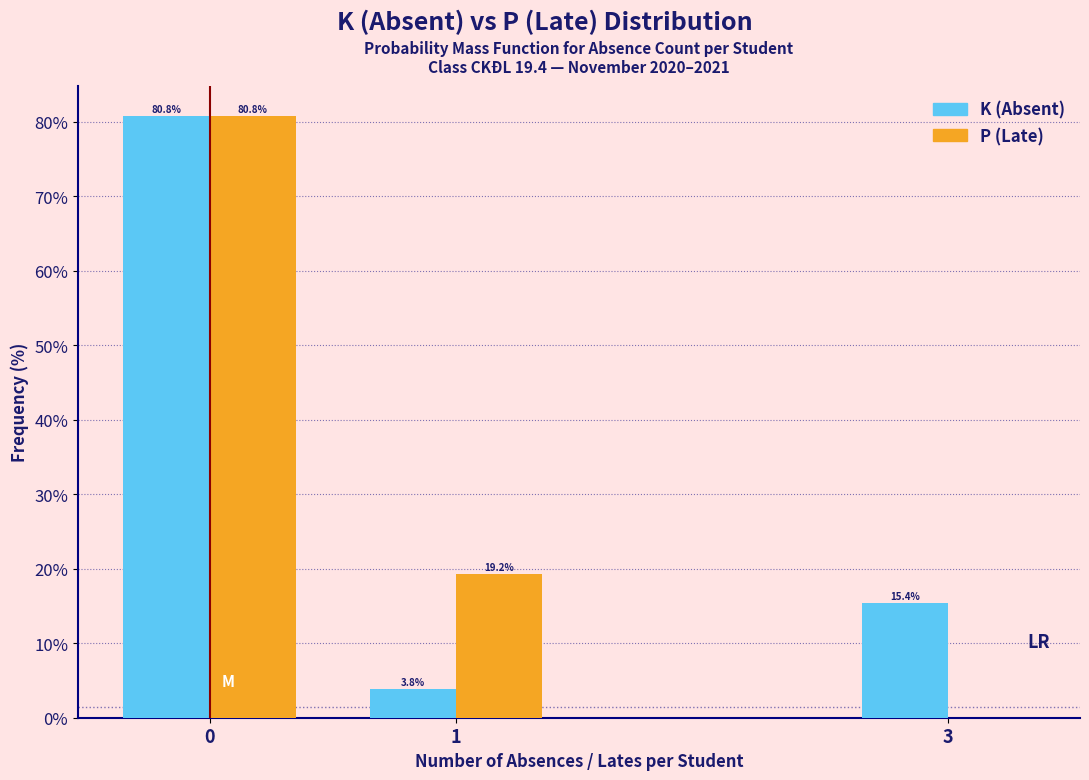

Reading right to left, extract all data points from this chart.

K (Absent): 3=15.4	1=3.8	0=80.8
P (Late): 3=0.0	1=19.2	0=80.8